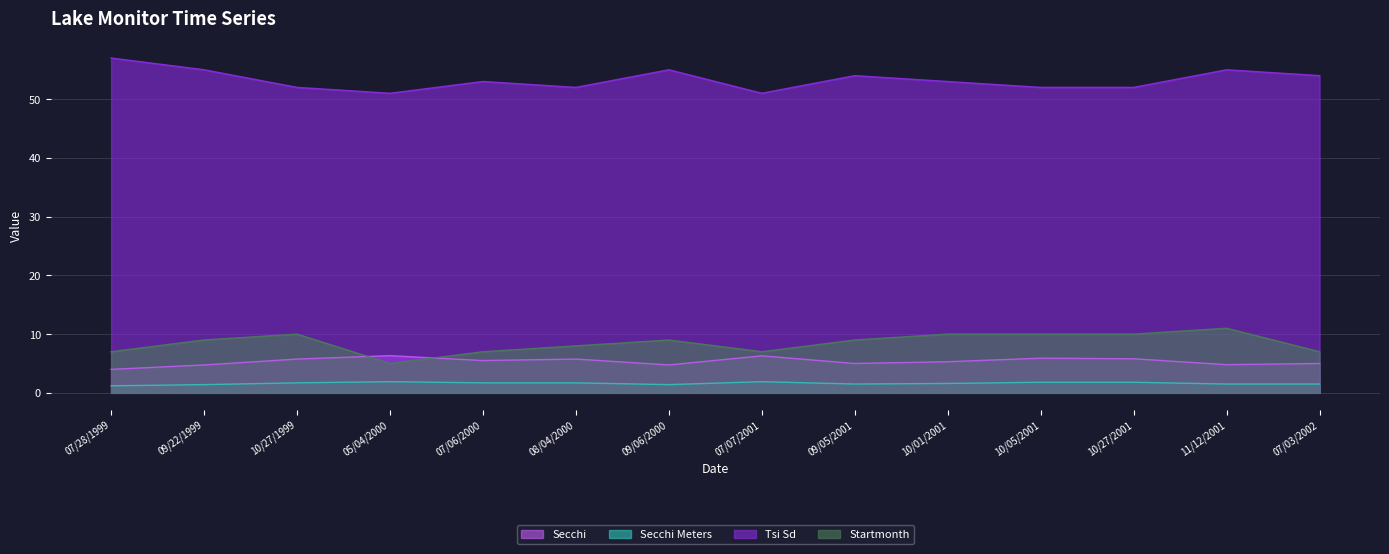

At how many categories does at least one series exceed 2?

14